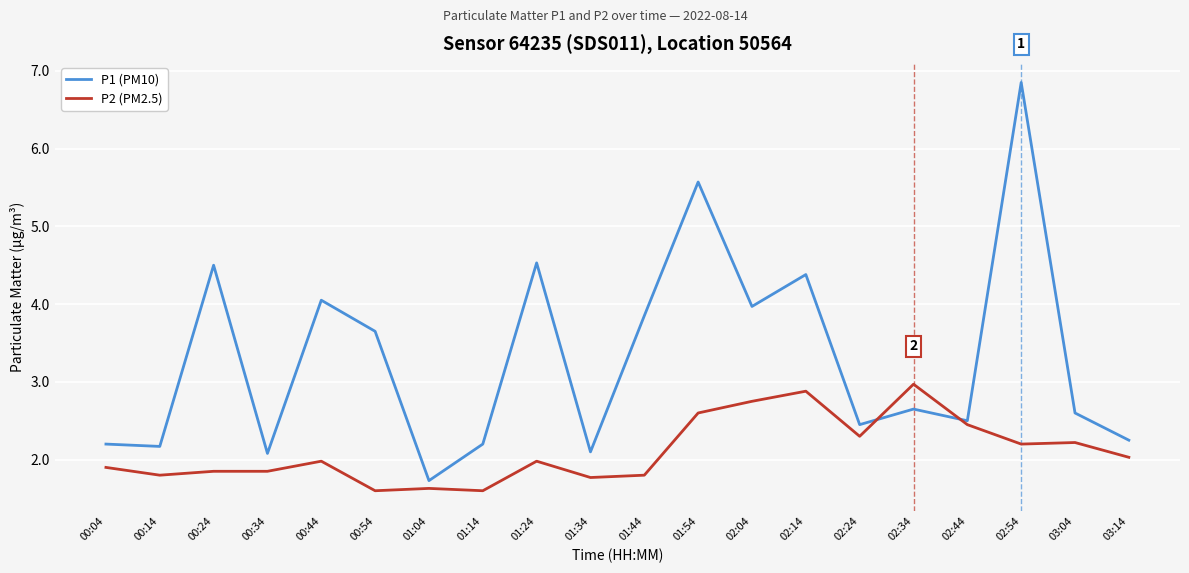

Between 01:14 and 01:44, which series saw the biggest shift?

P1 (PM10)